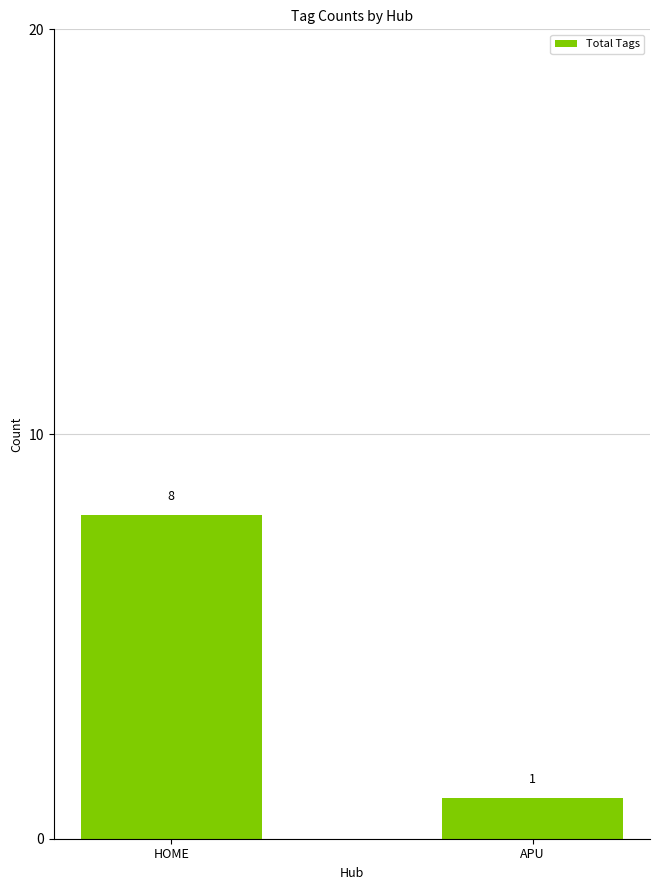

Approximately how many times larger is the value at HOME compared to APU?

8.0